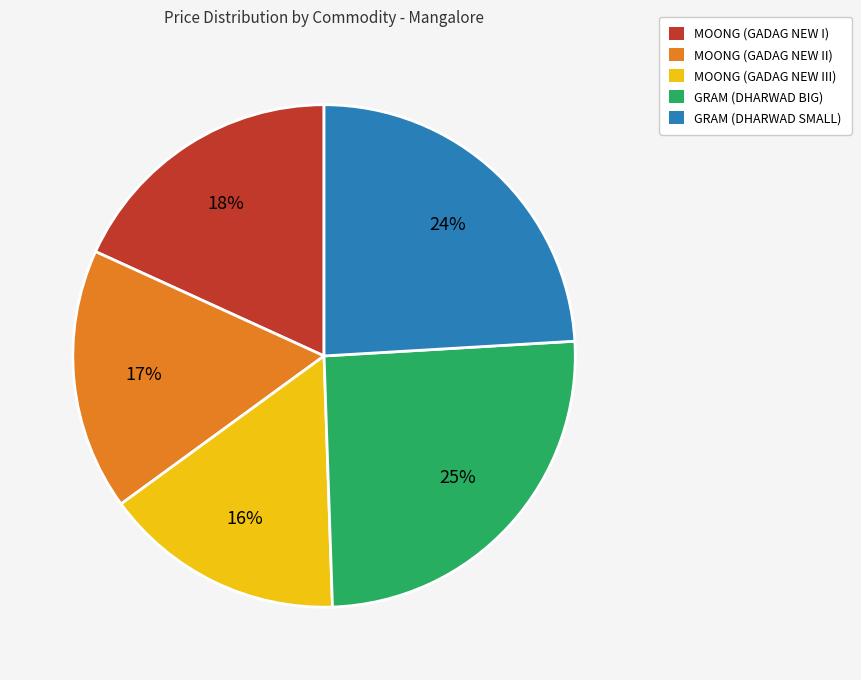

Is it true that MOONG (GADAG NEW III) is 16% of the pie?

True